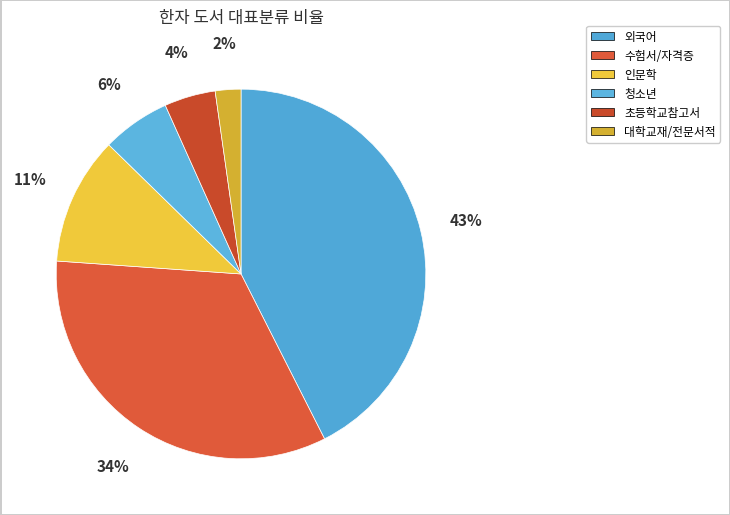

How many segments does this pie chart have?

6